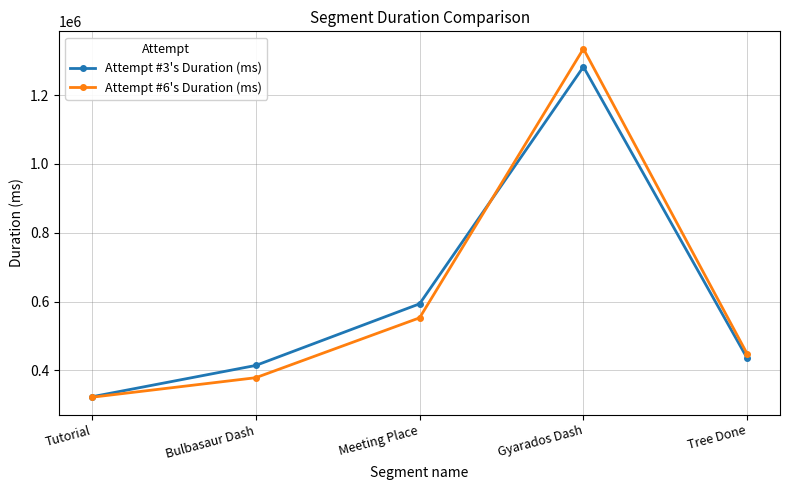

At which category is the sum across all series the highest?

Gyarados Dash